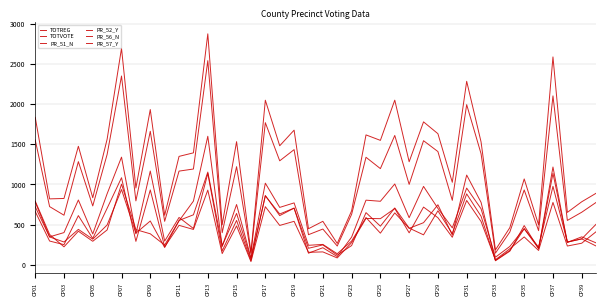

How many lines are shown in the chart?

6